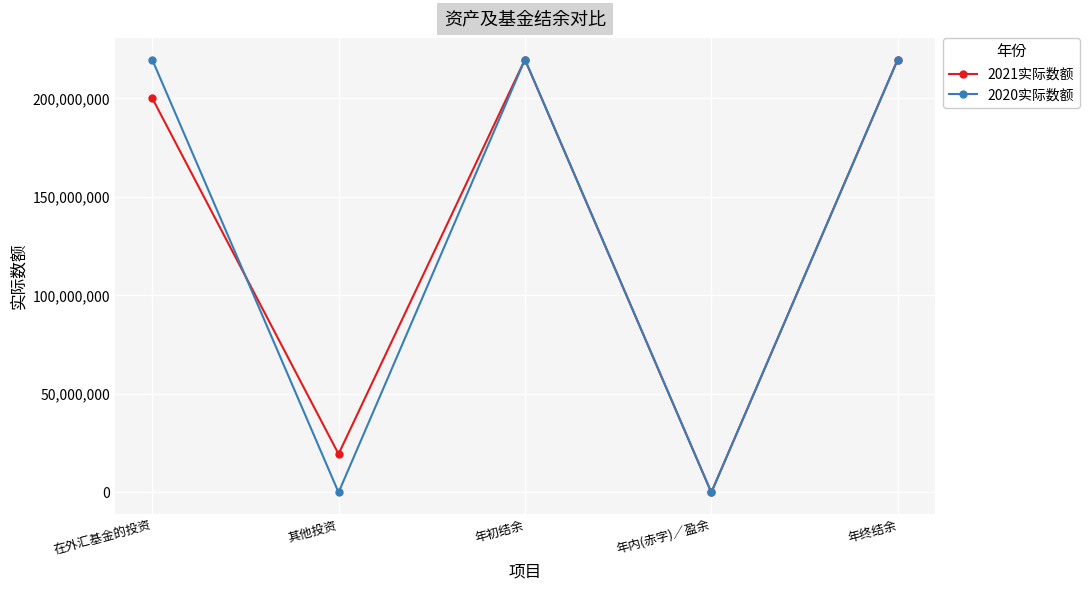

What are all the series names shown in the legend?

2021实际数额, 2020实际数额